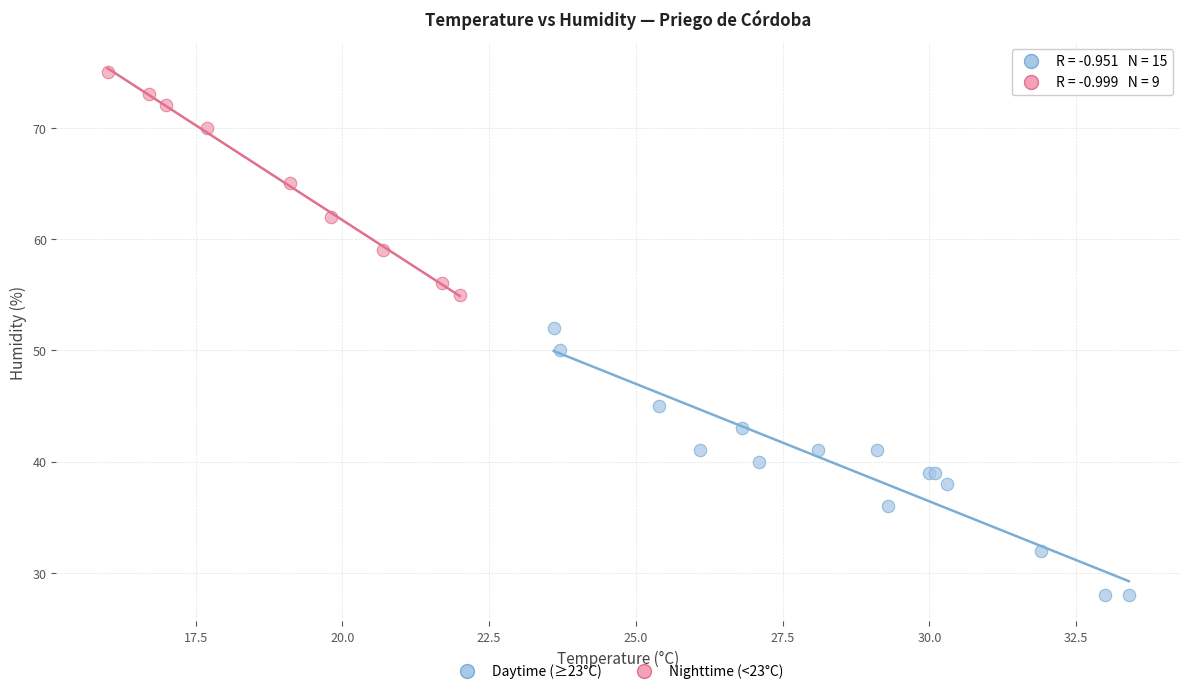

Which series has the widest spread of Y values?

Daytime (≥23°C)